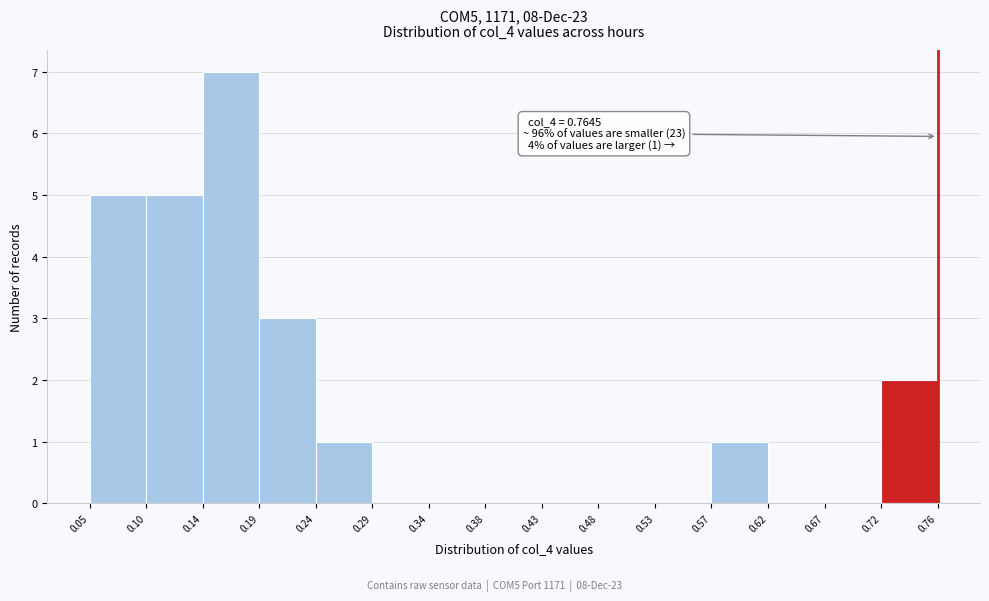

Over which range of the x-axis is the bar tallest?

0.14 to 0.19